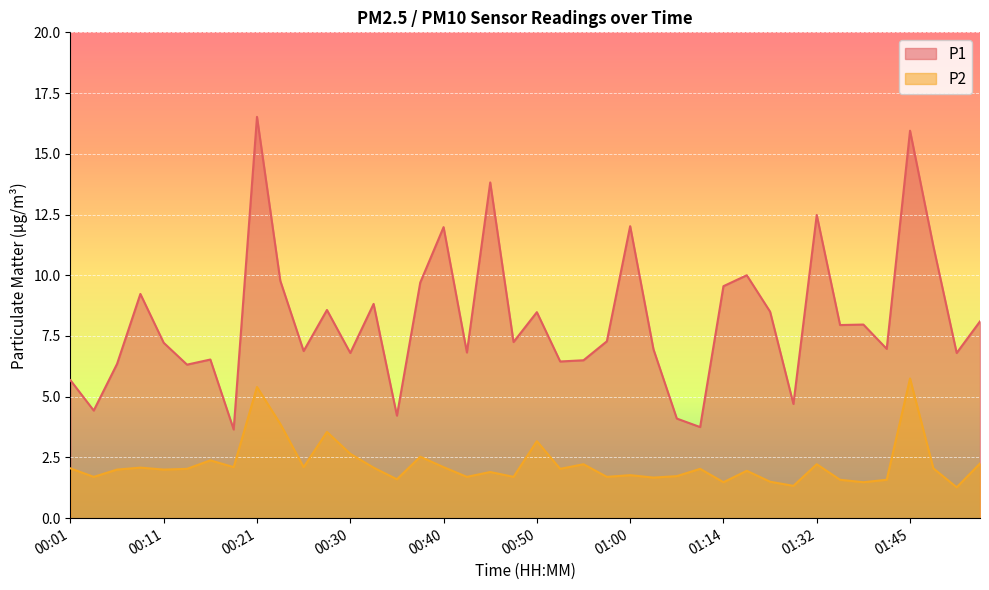

List the labels in order of P2 value, largest first.

01:45, 00:21, 00:23, 00:28, 00:50, 00:30, 00:38, 00:16, 02:09, 00:55, 01:32, 00:18, 00:25, 00:40, 00:08, 00:33, 00:01, 01:53, 00:13, 00:53, 01:08, 00:06, 00:11, 01:16, 00:45, 01:00, 01:05, 00:03, 00:43, 00:48, 00:58, 01:03, 00:35, 01:35, 01:40, 01:19, 01:14, 01:37, 01:27, 02:07